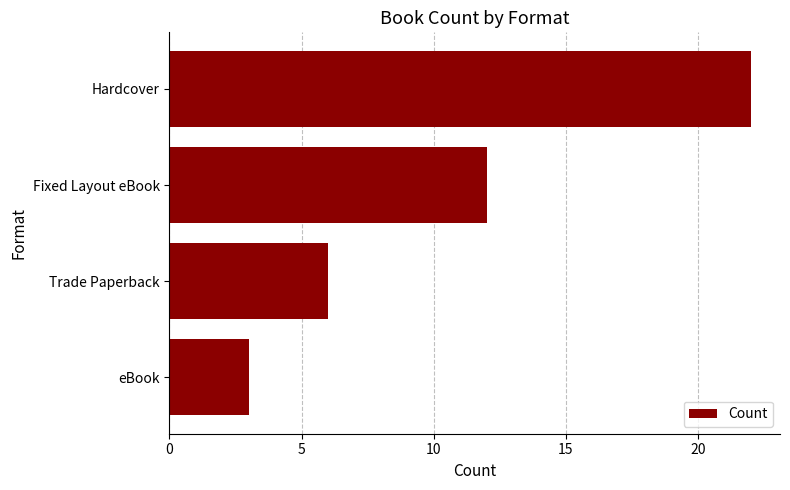

What is the difference between the maximum and minimum values?

19